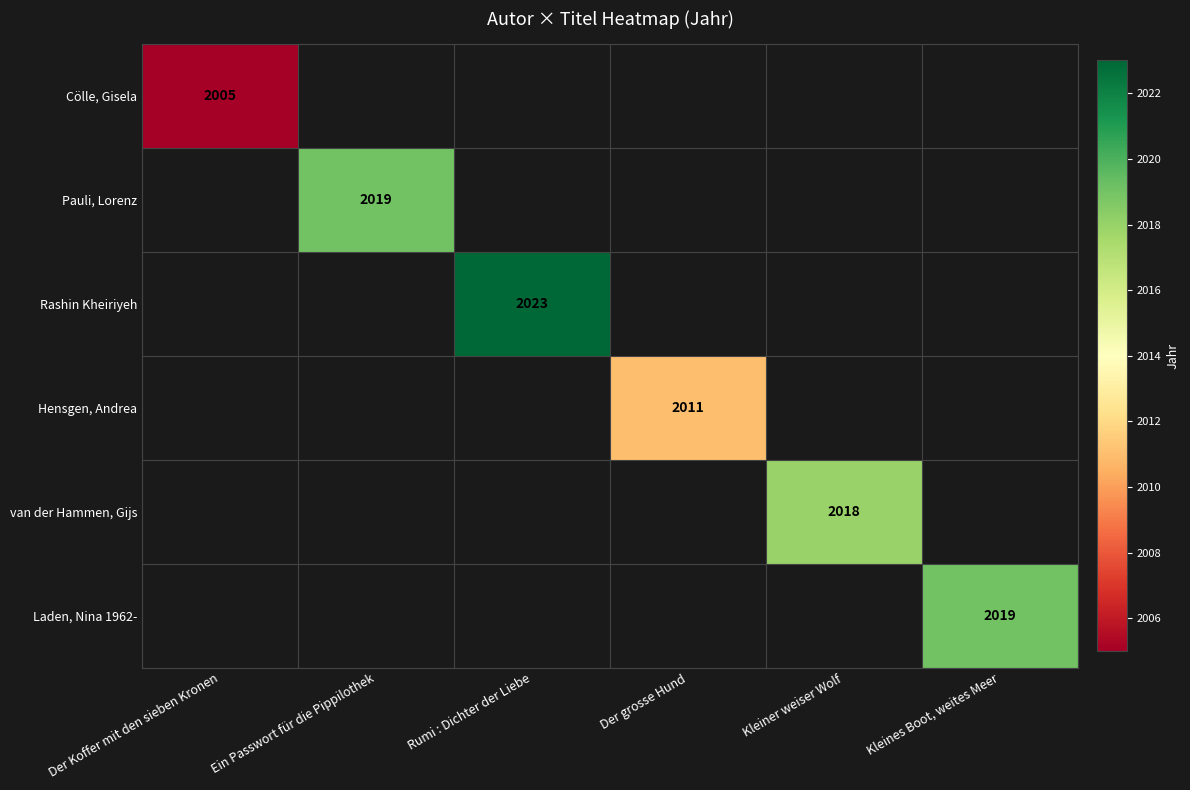

At which category does the chart reach its minimum across all series?

Der Koffer mit den sieben Kronen